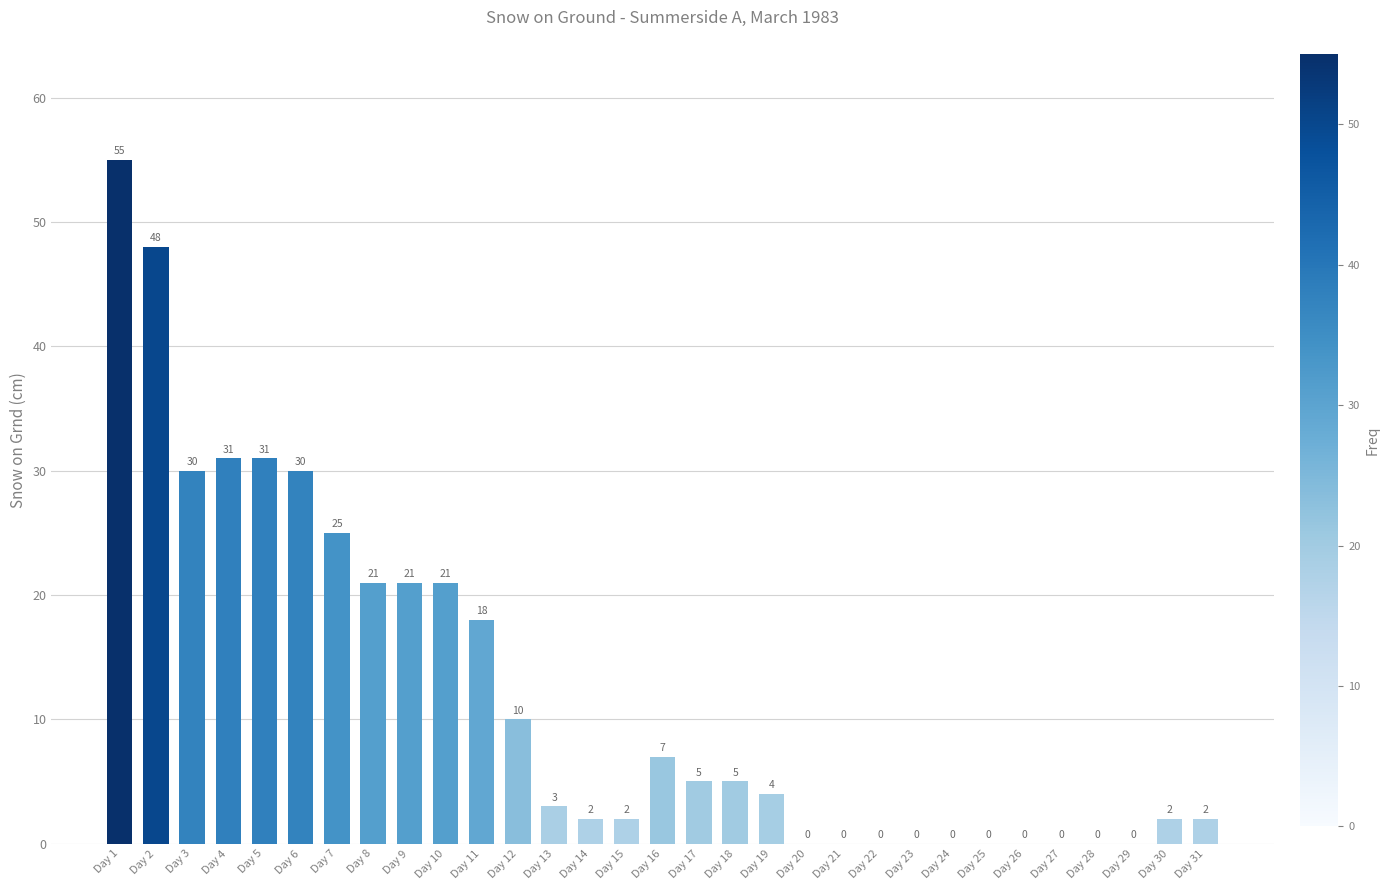

What is the change in value from Day 8 to Day 23?

-21